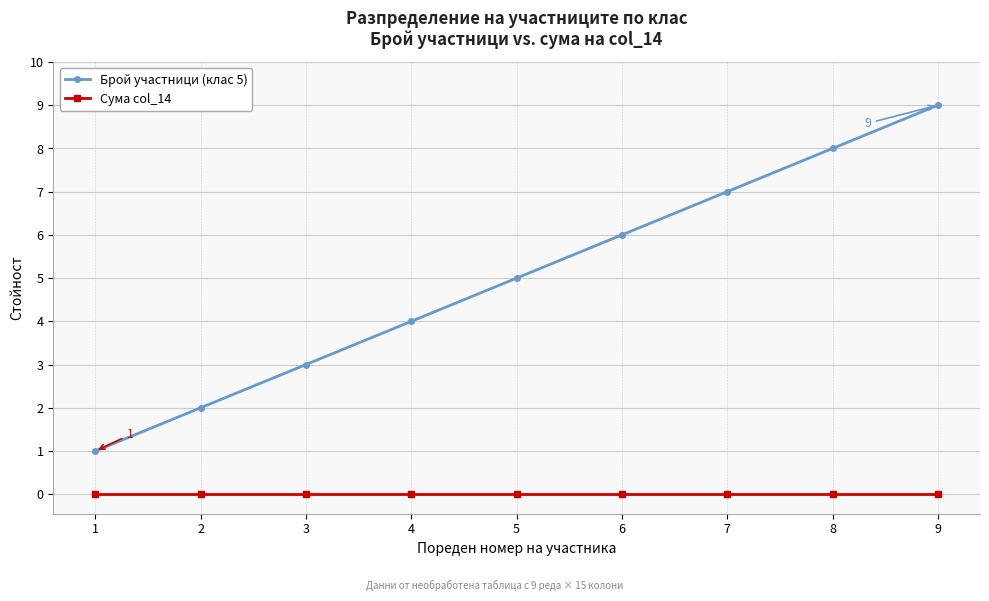

Reading left to right, extract all data points from this chart.

Брой участници (клас 5): 1=1	2=2	3=3	4=4	5=5	6=6	7=7	8=8	9=9
Сума col_14: 1=0	2=0	3=0	4=0	5=0	6=0	7=0	8=0	9=0